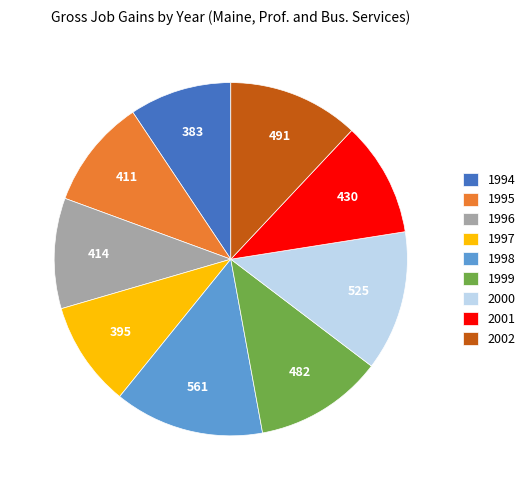

Is 1994 the majority of the pie?

No